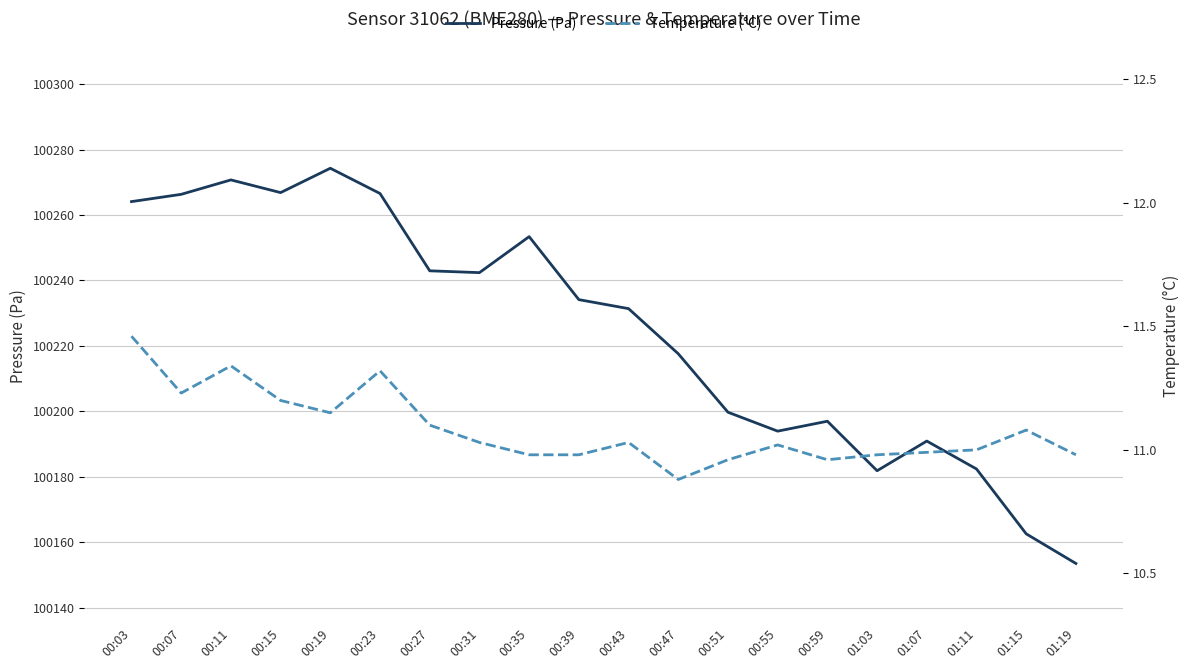

At which label is Pressure (Pa) closest to 100213?

00:47